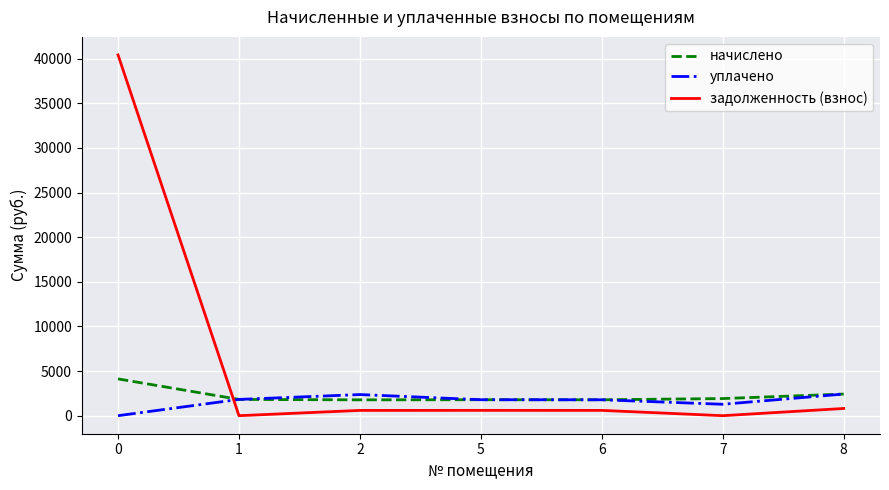

What is the maximum value shown in the chart?

40415.0